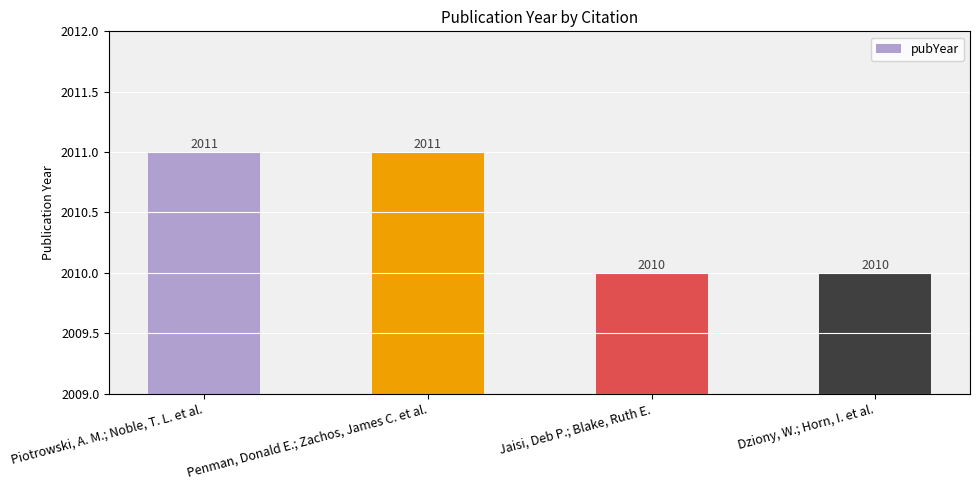

What is the approximate value at Penman, Donald E.; Zachos, James C. et al.?

2011